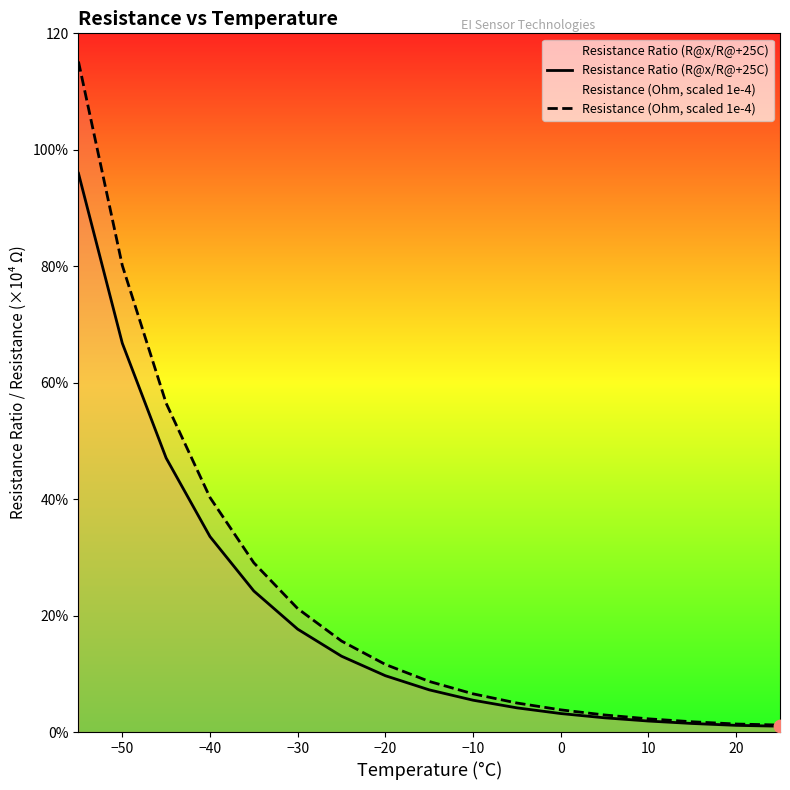

Is the value of Resistance (Ohm, scaled 1e-4) at −20 greater than the value of Resistance Ratio (R@x/R@+25C) at −40?

No